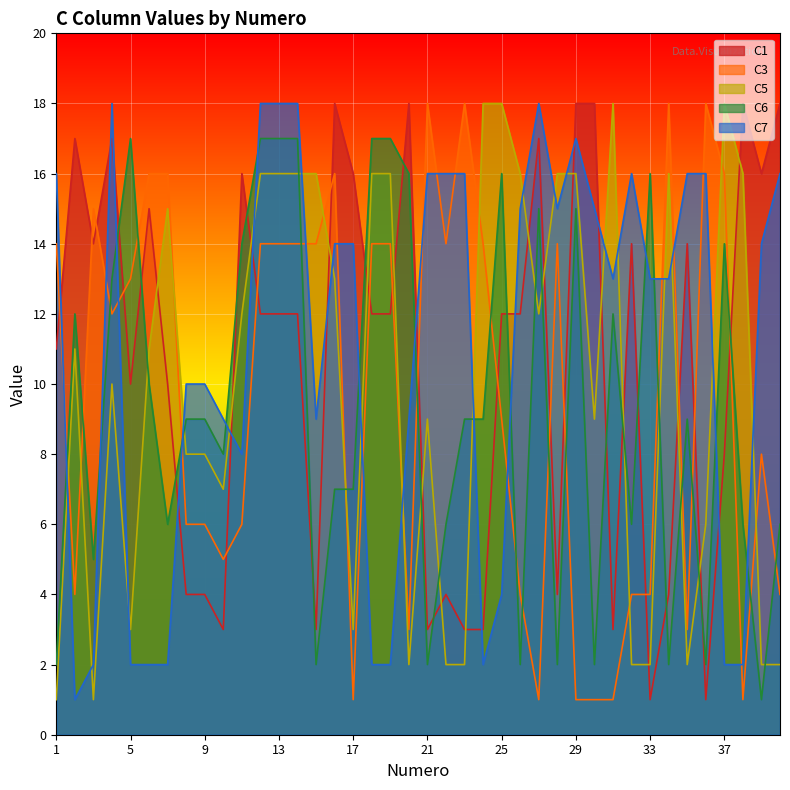

The C6 series shows 2 at 1. True or false?

True